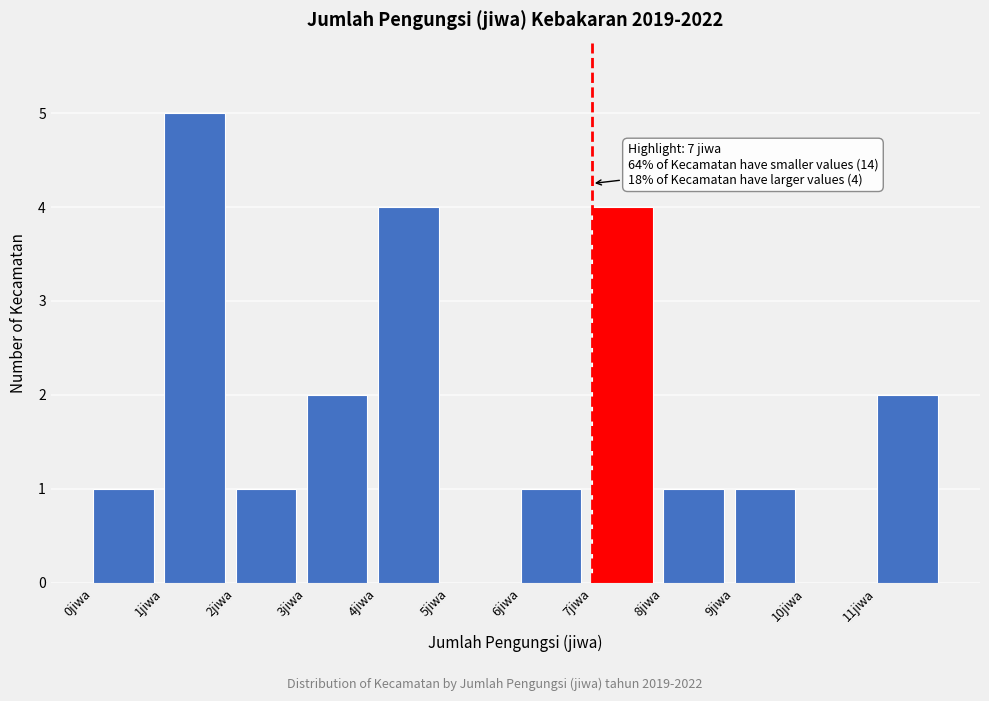

Over which range of the x-axis is the bar tallest?

1 to 2